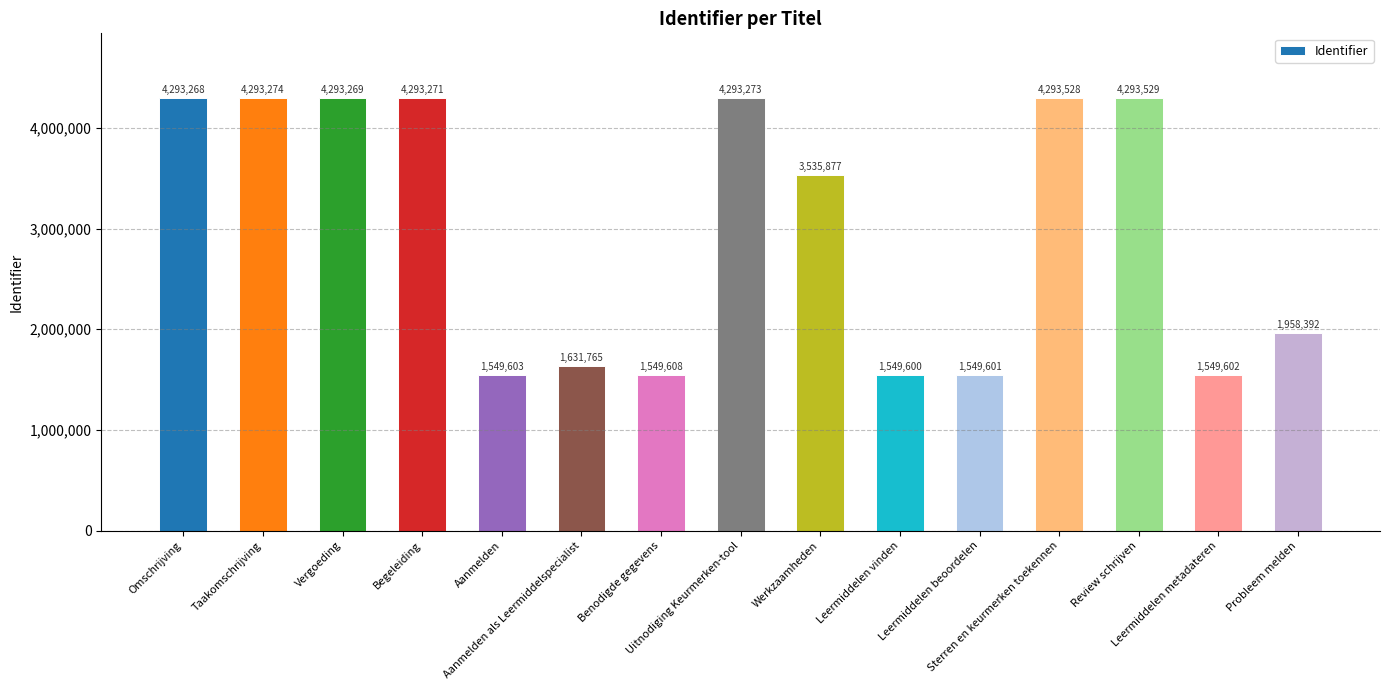

The value at Leermiddelen metadateren is 351271. True or false?

False